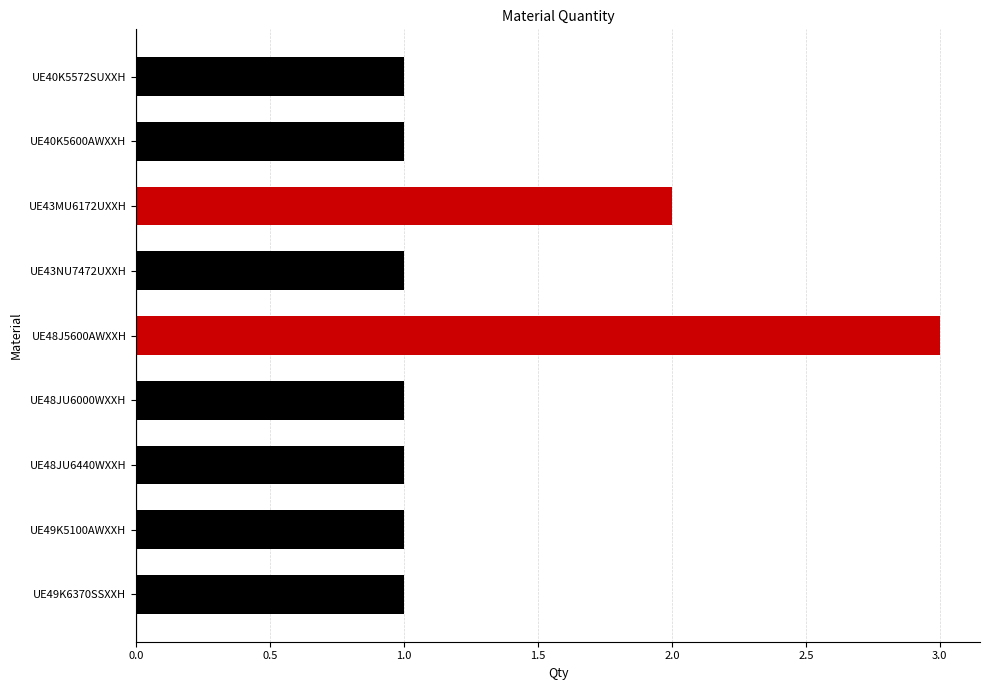

Approximately how many times larger is the value at UE49K5100AWXXH compared to UE49K6370SSXXH?

1.0